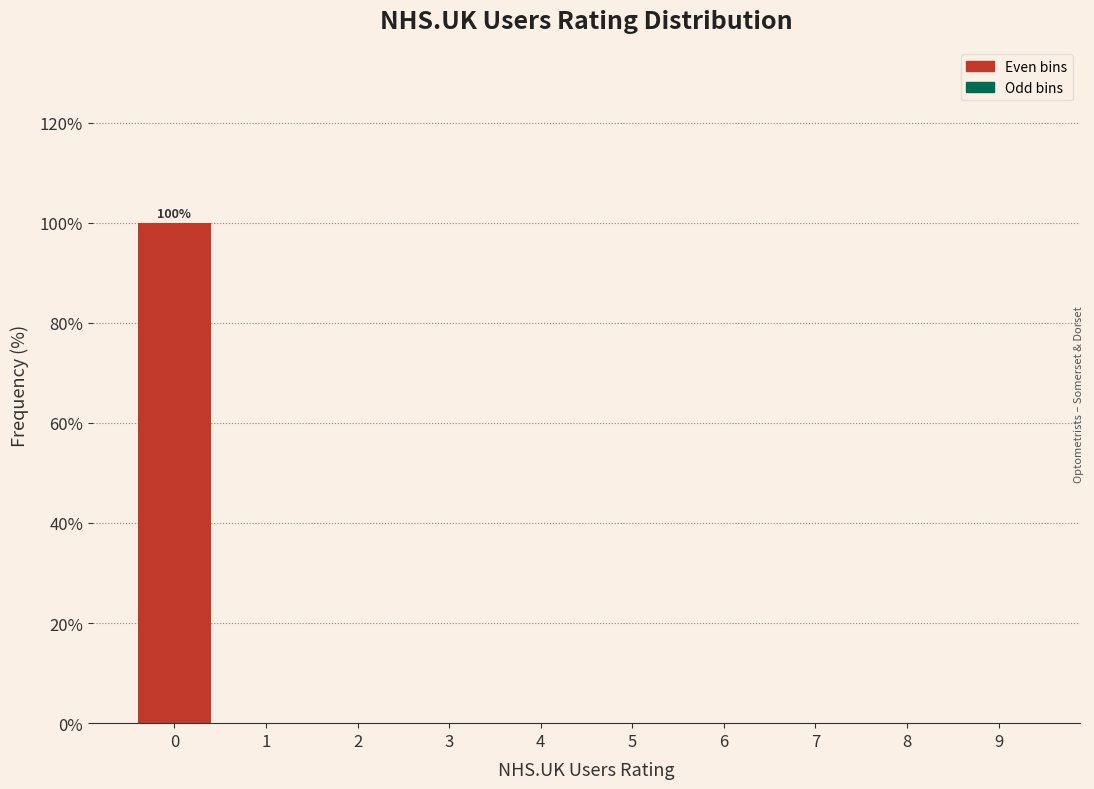

Reading left to right, transcribe all the data shown in this chart.

0=100	1=0	2=0	3=0	4=0	5=0	6=0	7=0	8=0	9=0